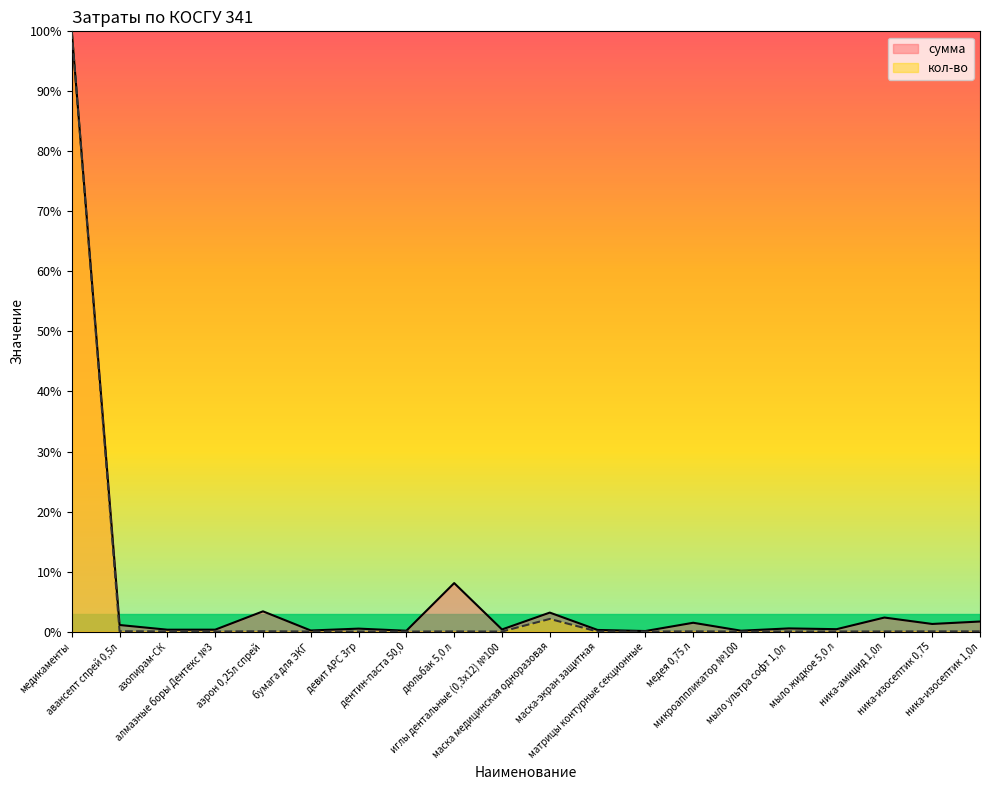

True or false: кол-во has a value of 0.0 at медея 0,75 л.

True